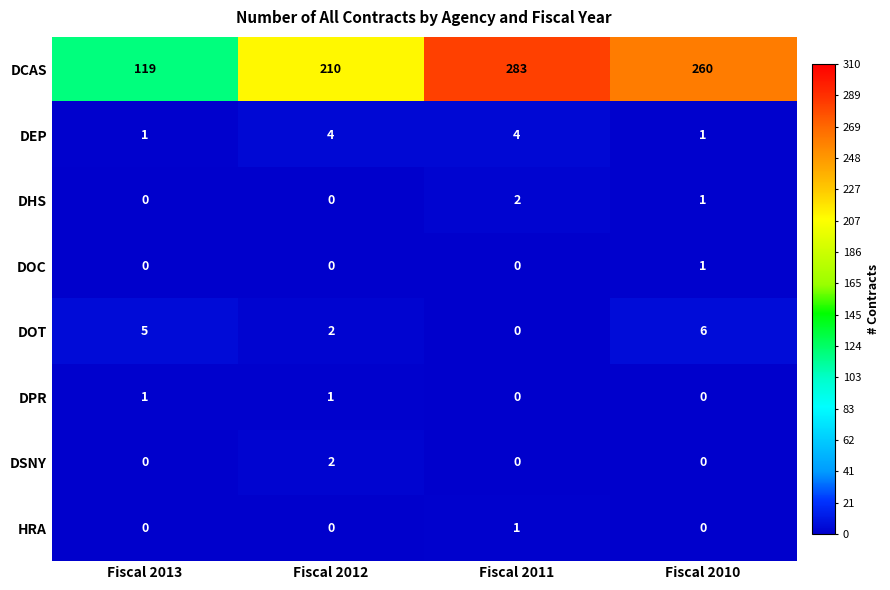

How many distinct data groups are displayed?

8